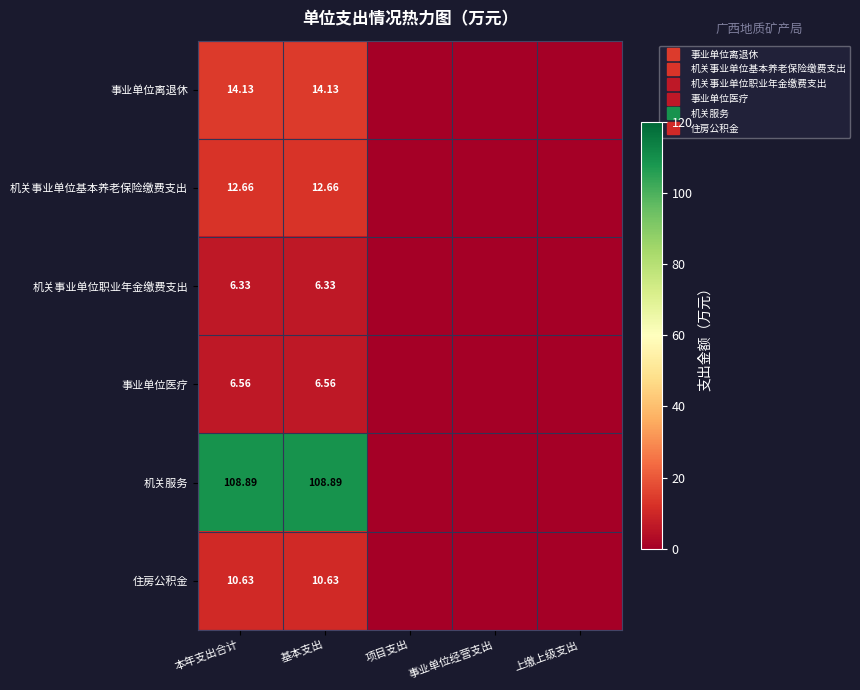

What is the sum of the 机关事业单位职业年金缴费支出 values at 基本支出 and 上缴上级支出?

6.3